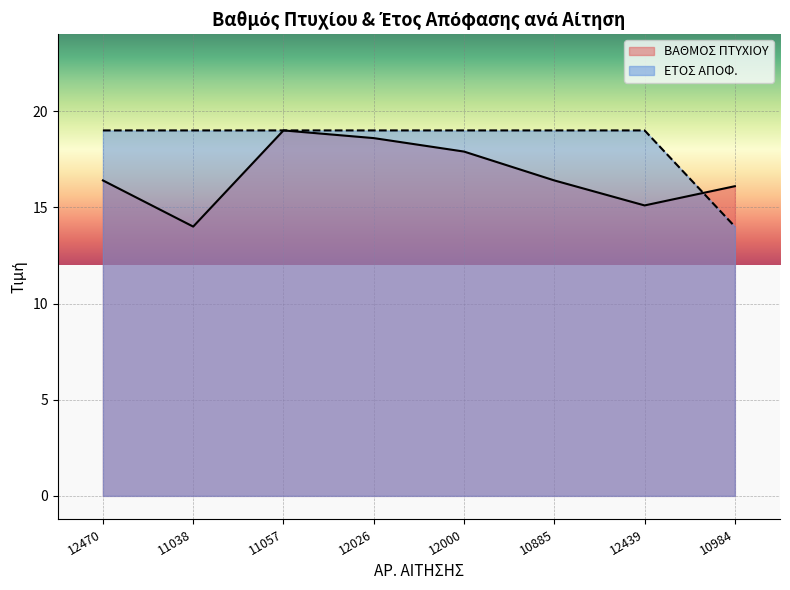

How many values in the ΒΑΘΜΟΣ ΠΤΥΧΙΟΥ series exceed 16?

6